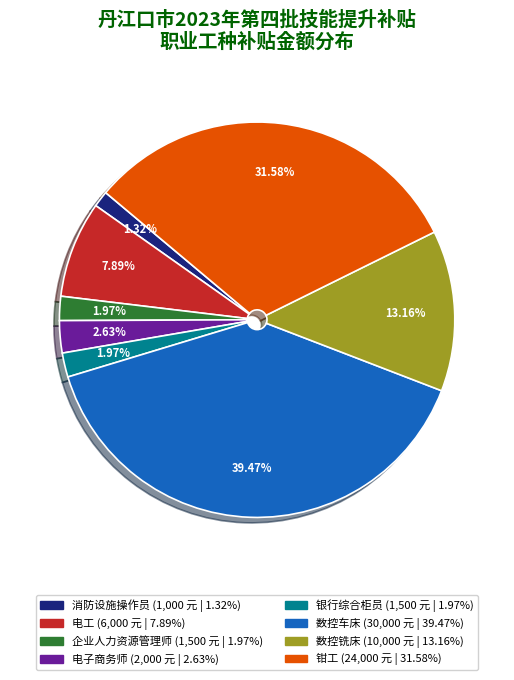

Is there any slice that represents more than half of the pie?

No